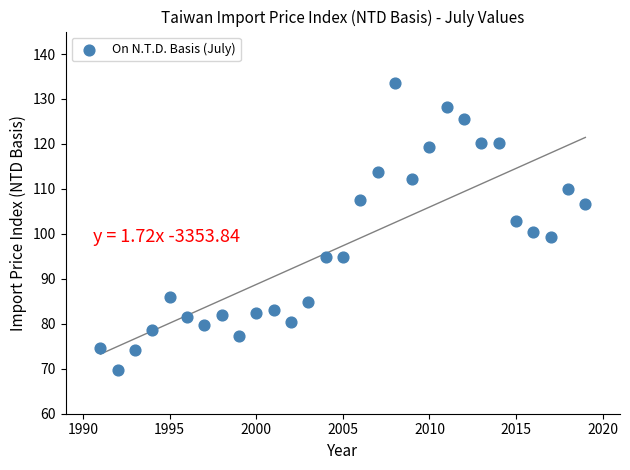

What is the range of Y values (max minus min)?

63.9